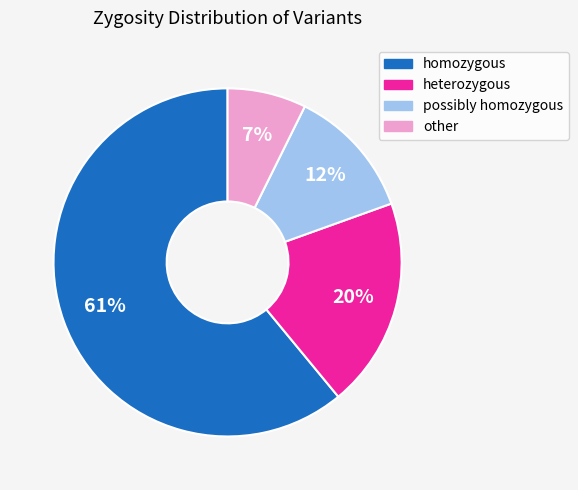

Is there any slice that represents more than half of the pie?

Yes